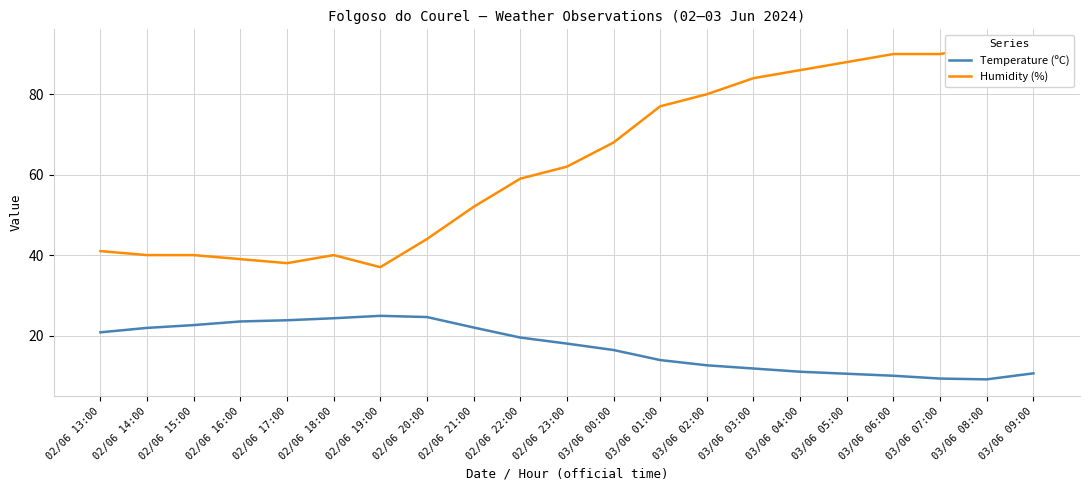

What is the label of the 4th point from the left?

02/06 16:00